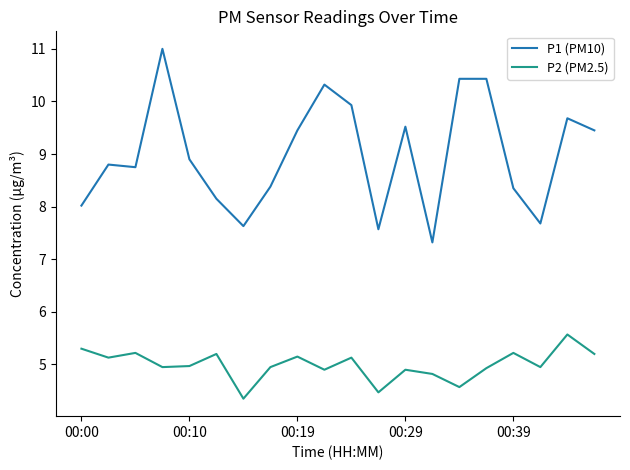

What is the maximum value shown in the chart?

11.0